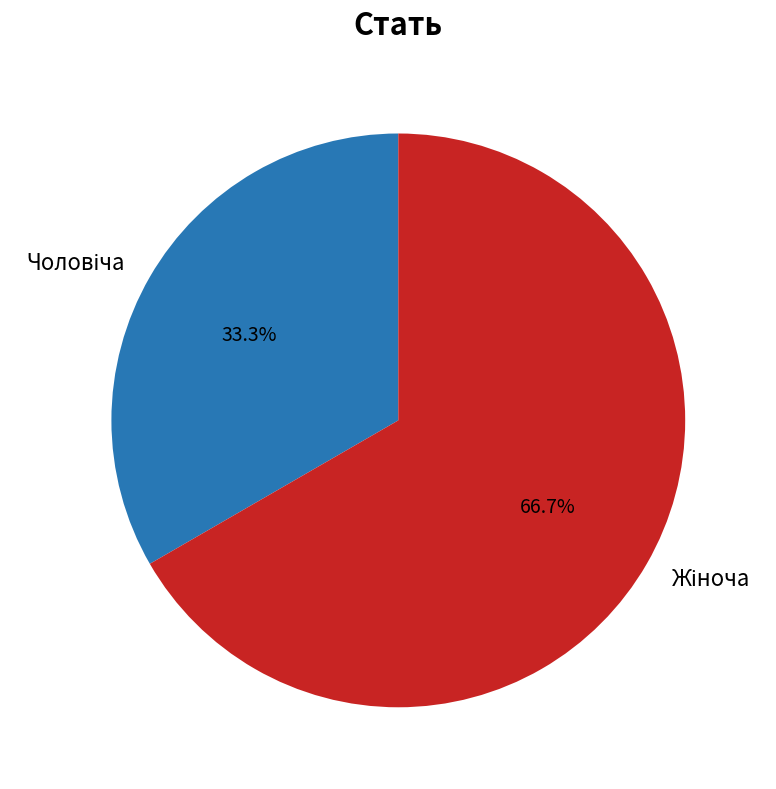

Is there any slice that represents more than half of the pie?

Yes